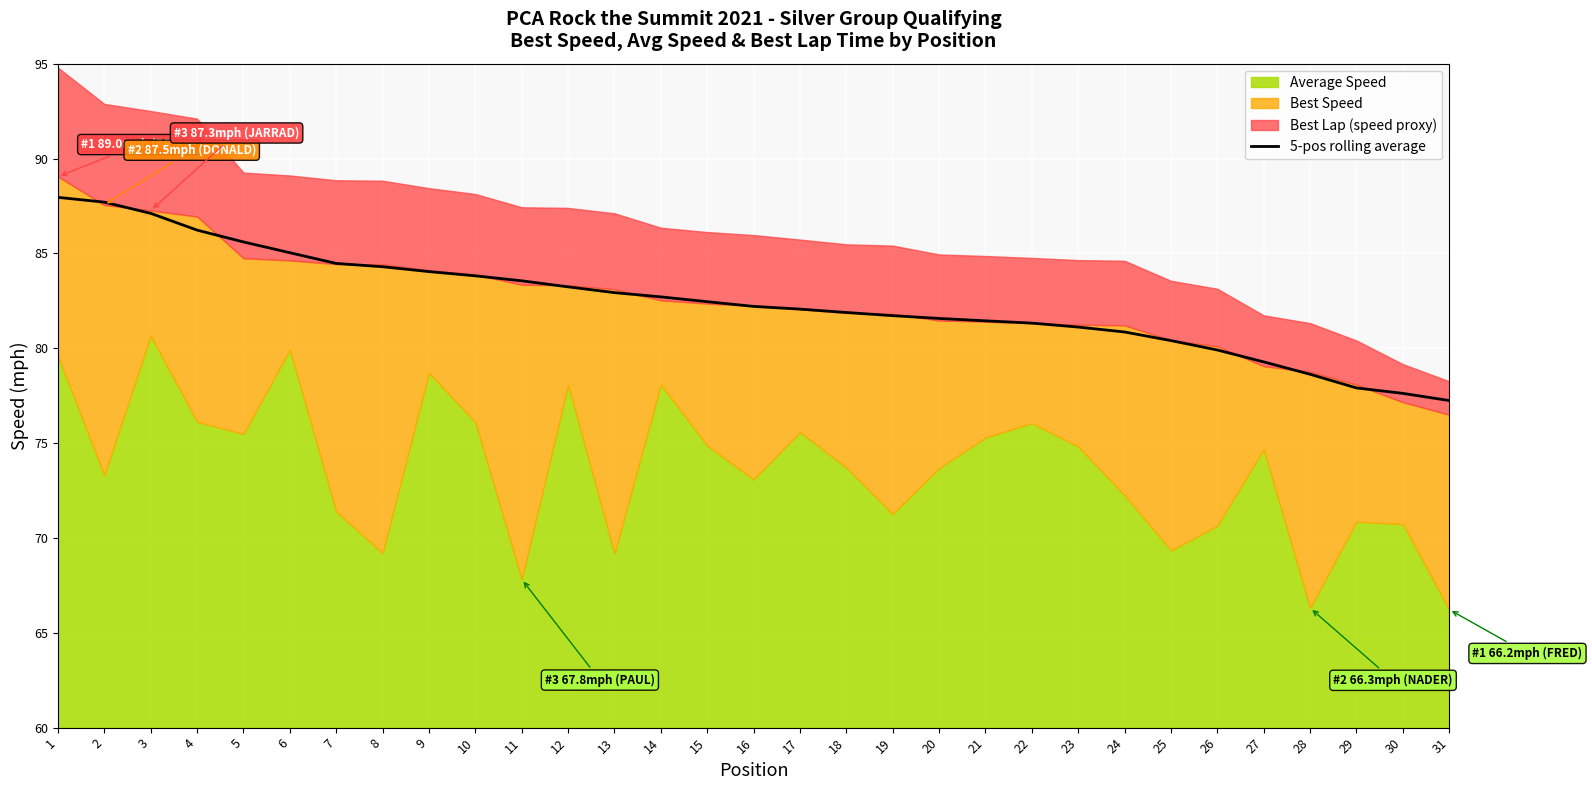

Reading right to left, what are all the values shown in this chart?

77.2	77.6	77.9	78.6	79.3	79.9	80.4	80.9	81.1	81.3	81.4	81.6	81.7	81.9	82.1	82.2	82.5	82.7	82.9	83.2	83.6	83.8	84.0	84.3	84.5	85.0	85.6	86.2	87.1	87.7	88.0